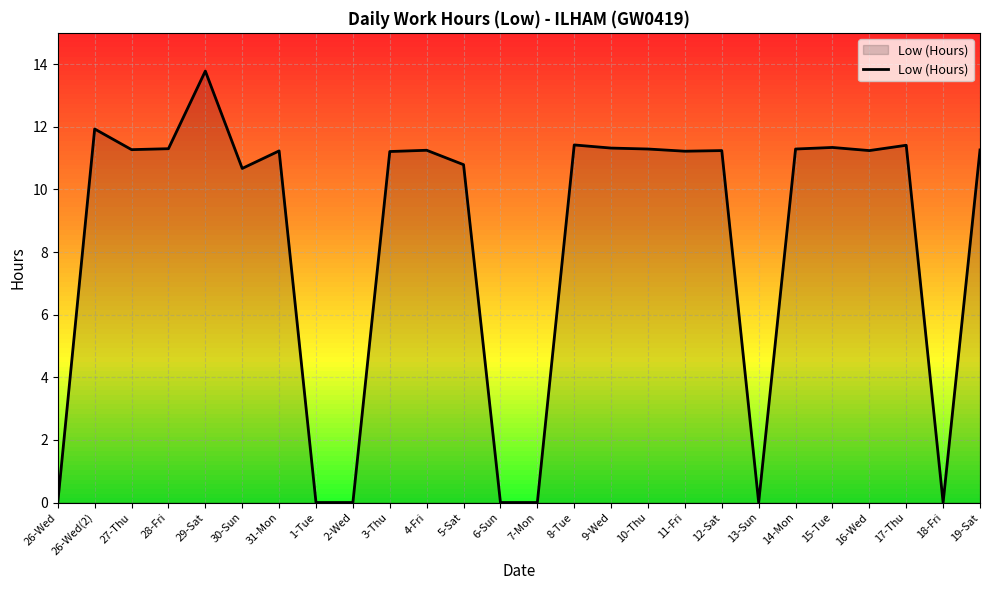

What value does the data have at 15-Tue?

11.3